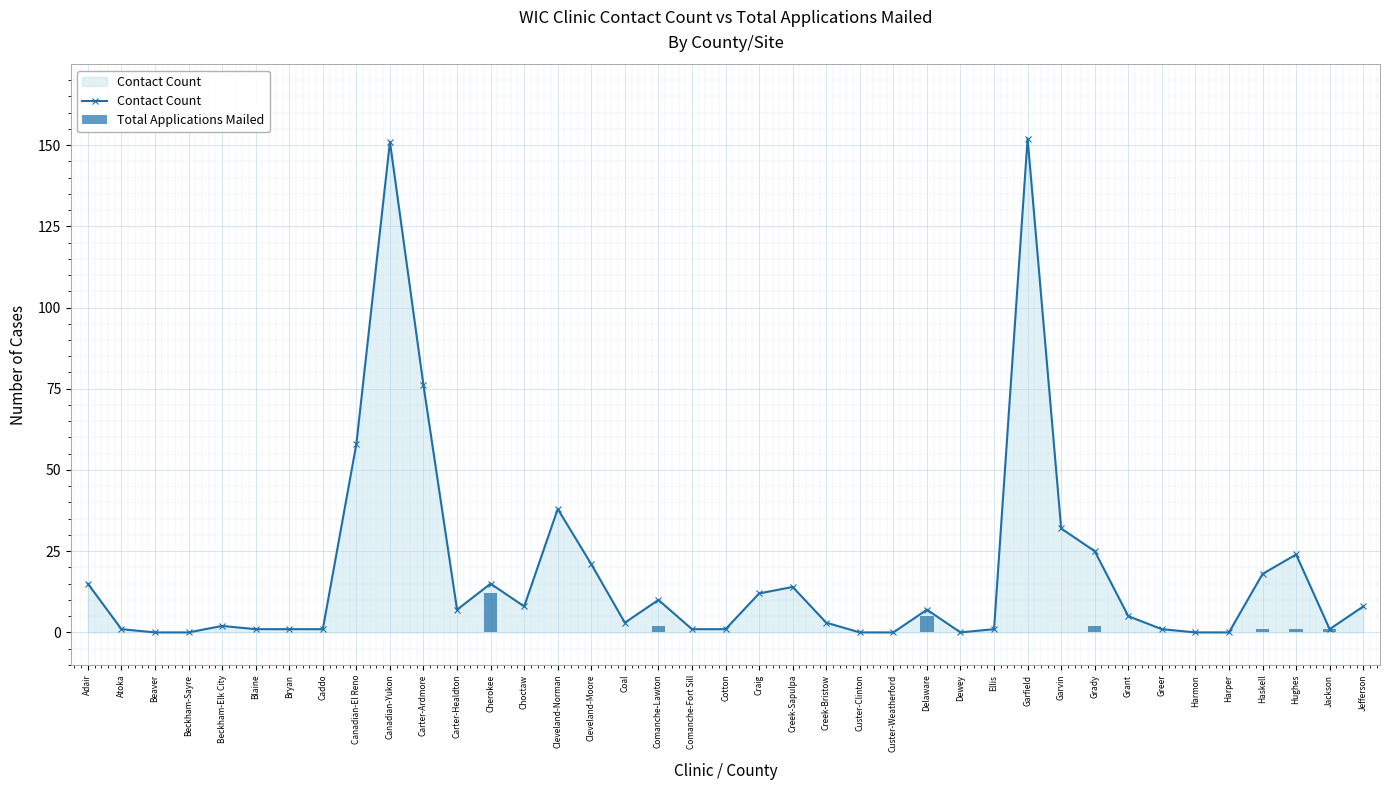

True or false: Total Applications Mailed has a value of 0 at Blaine.

True